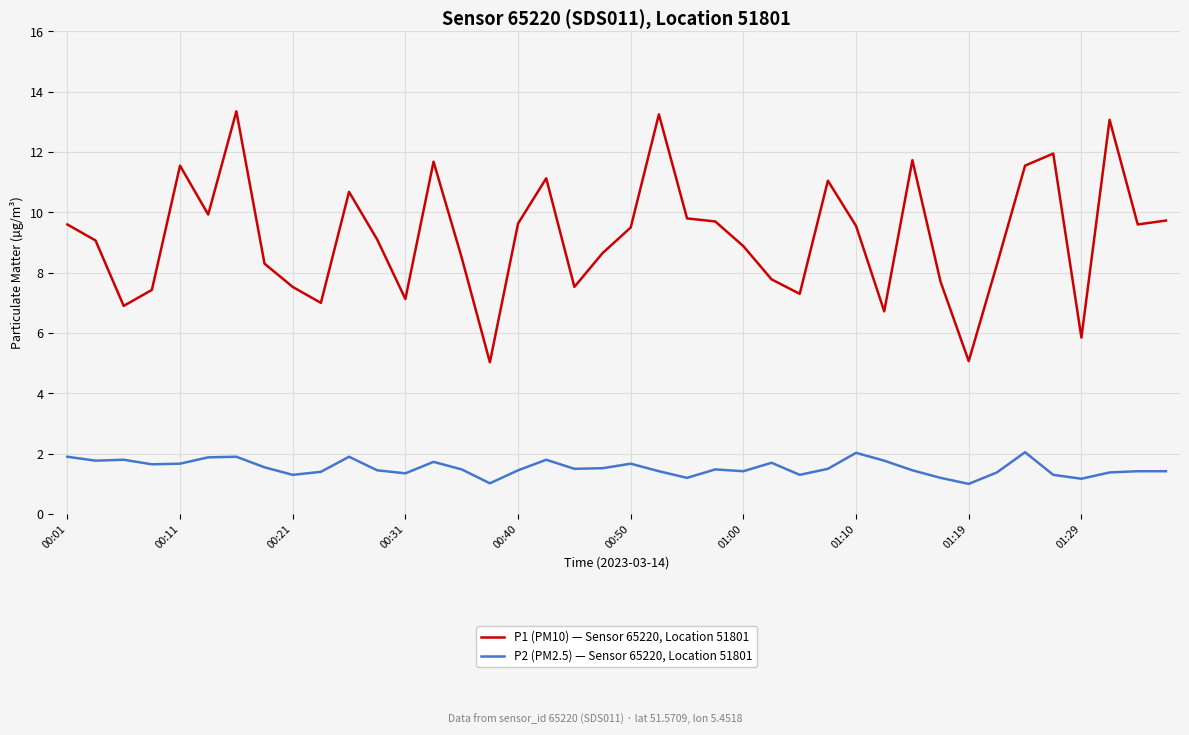

What is the difference between the maximum and minimum values in the P1 (PM10) — Sensor 65220, Location 51801 series?

8.3